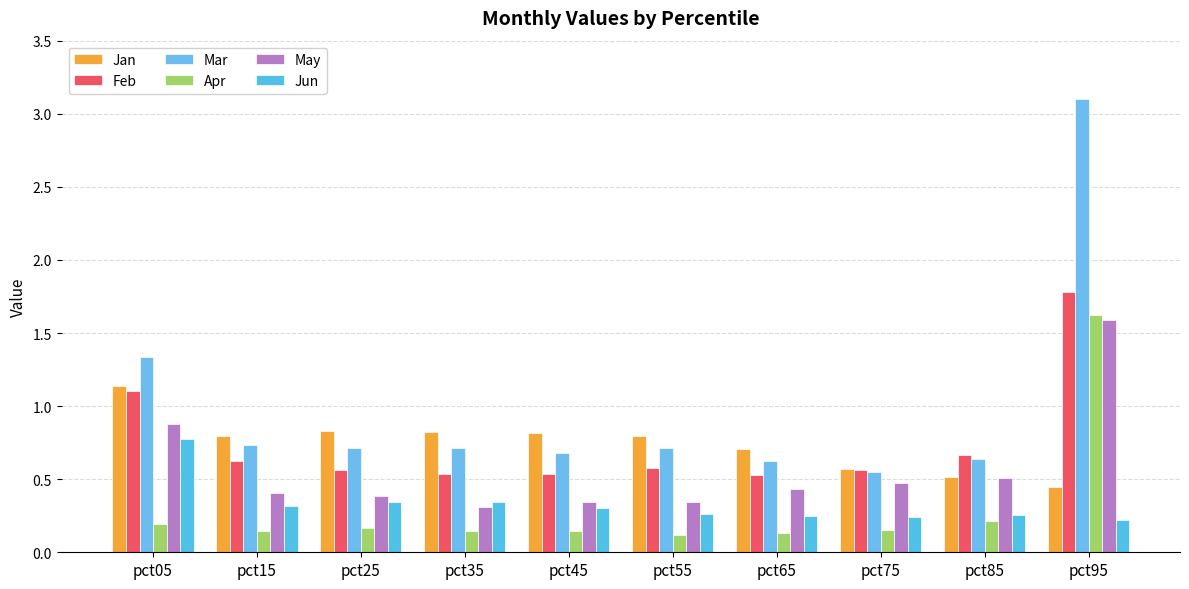

Between pct85 and pct75, which is larger?

pct75